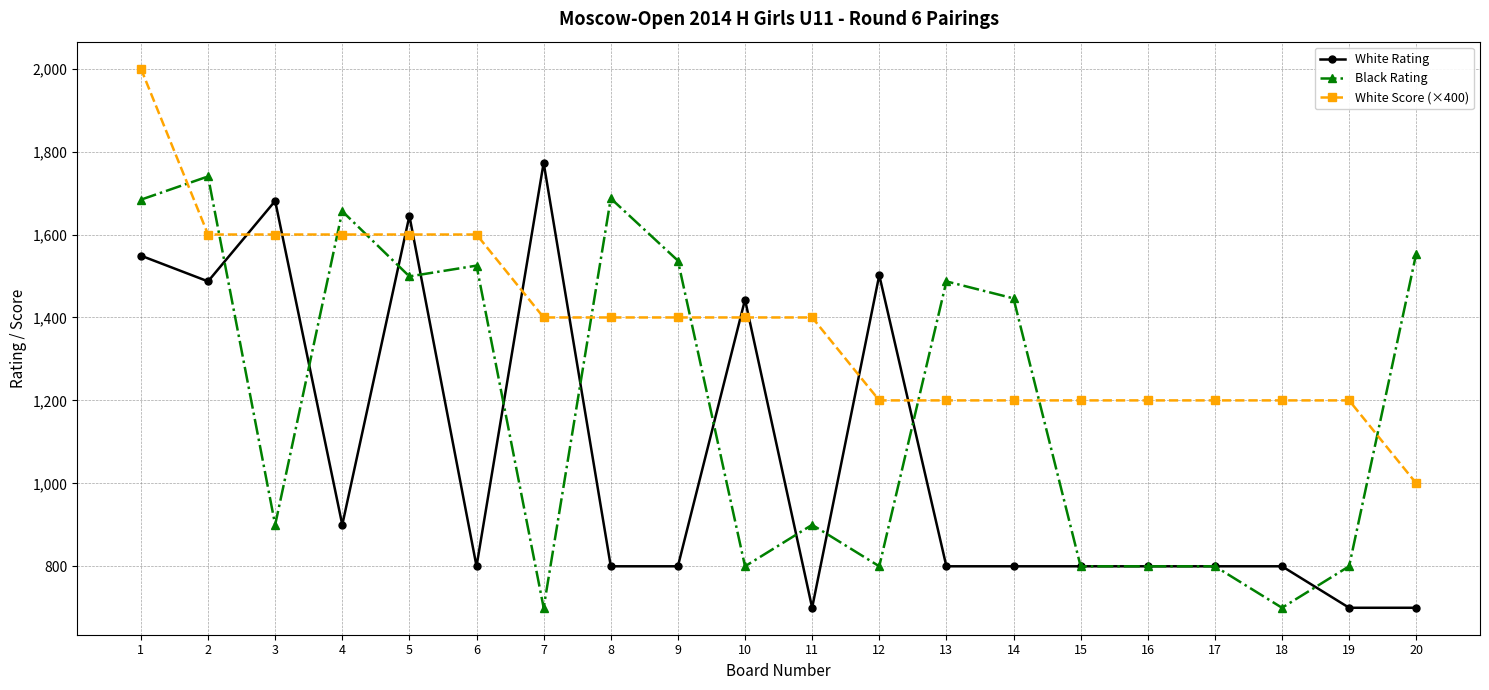

At which category does the chart reach its peak across all series?

1